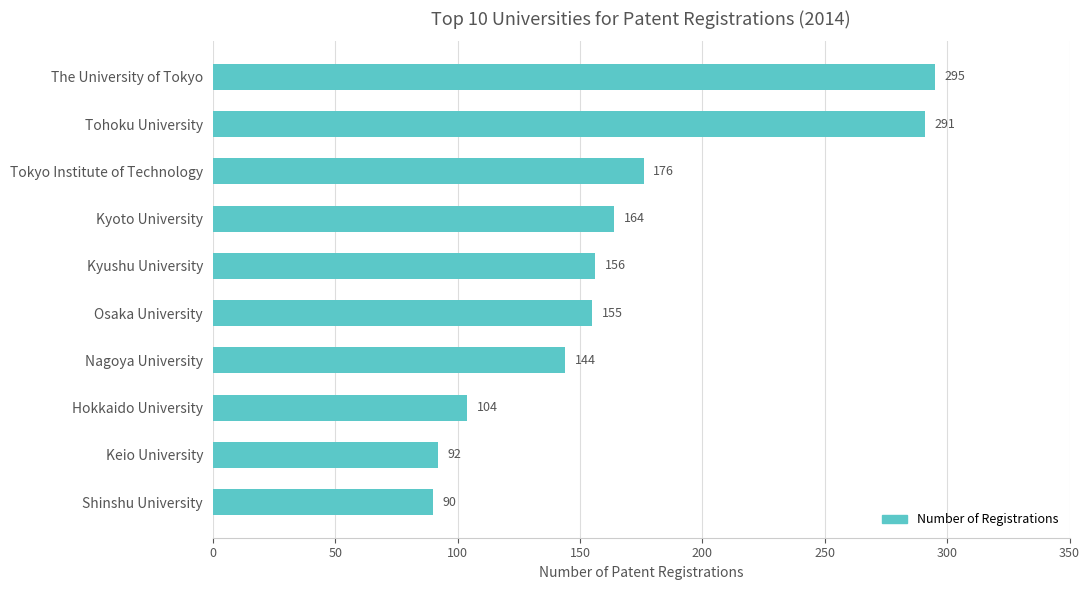

Is it true that the value at Nagoya University is 144?

True